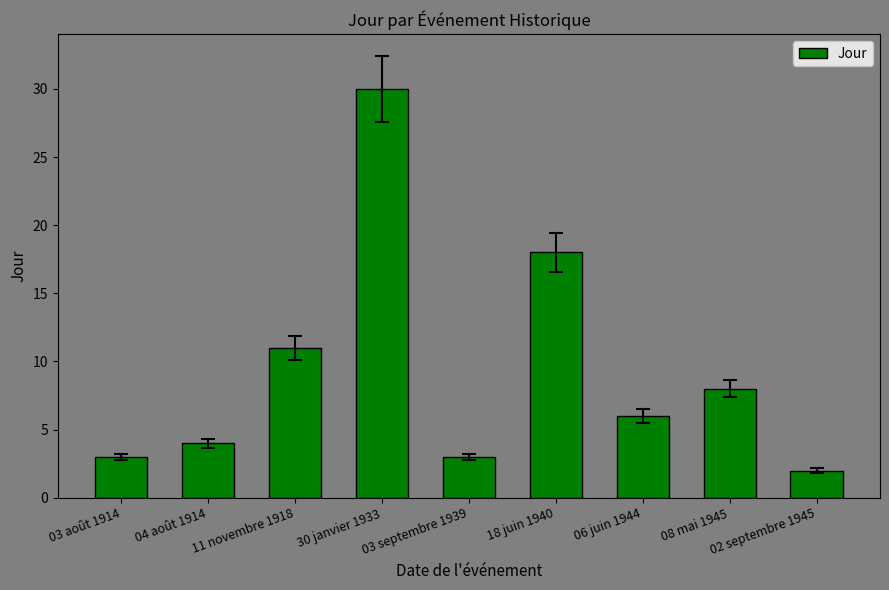

Which label corresponds to the largest value in the chart?

30 janvier 1933